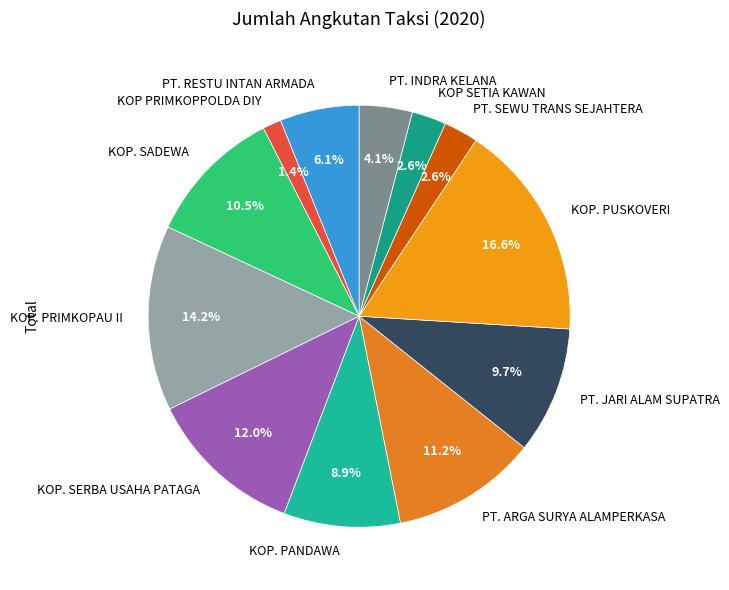

What percentage is the PT. INDRA KELANA slice, to the nearest percent?

4%